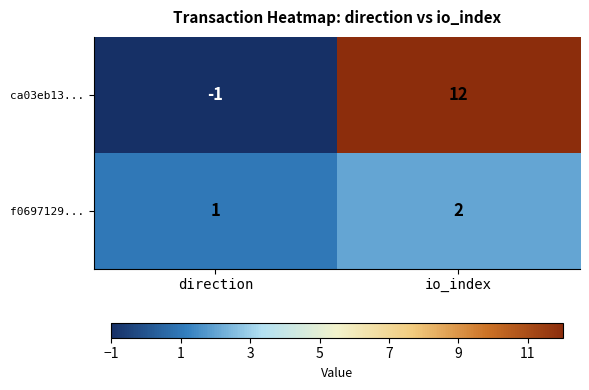

At which category is the sum across all series the highest?

io_index